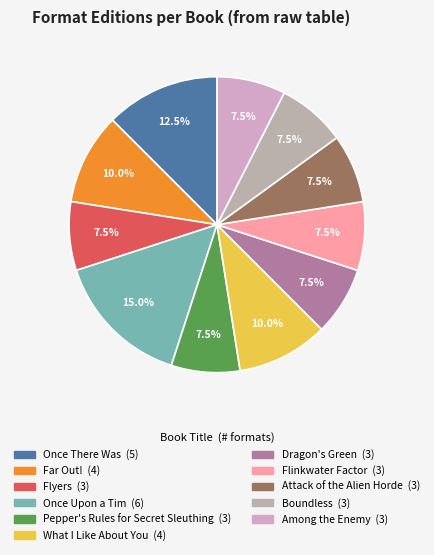

Count the number of slices in the pie.

11